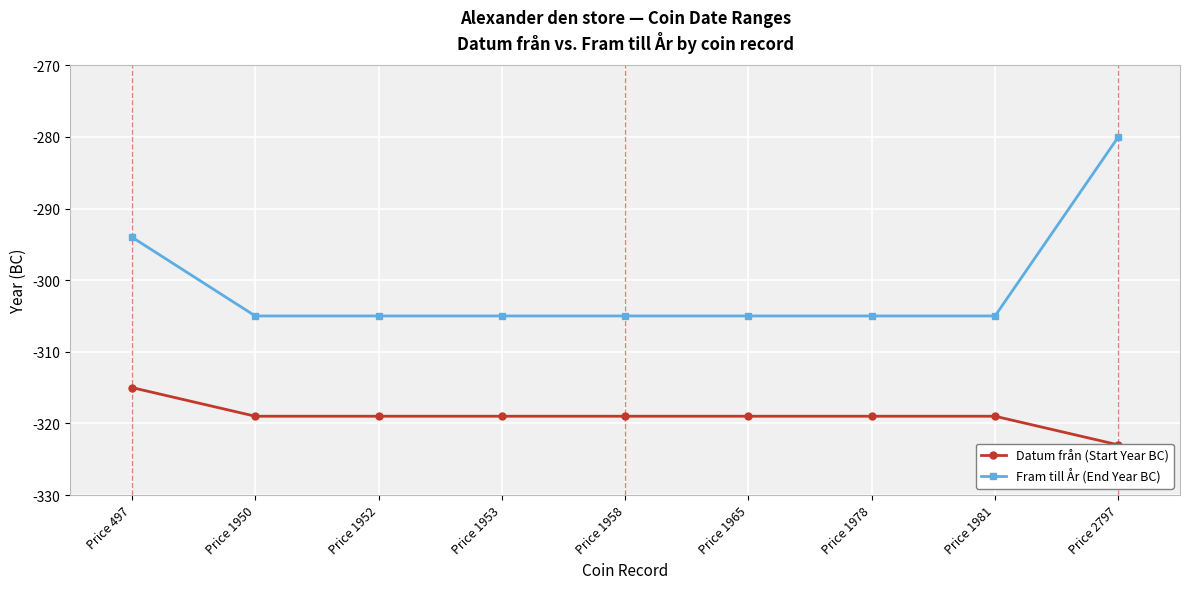

What is the spread (max minus min) of values at Price 1953?

14